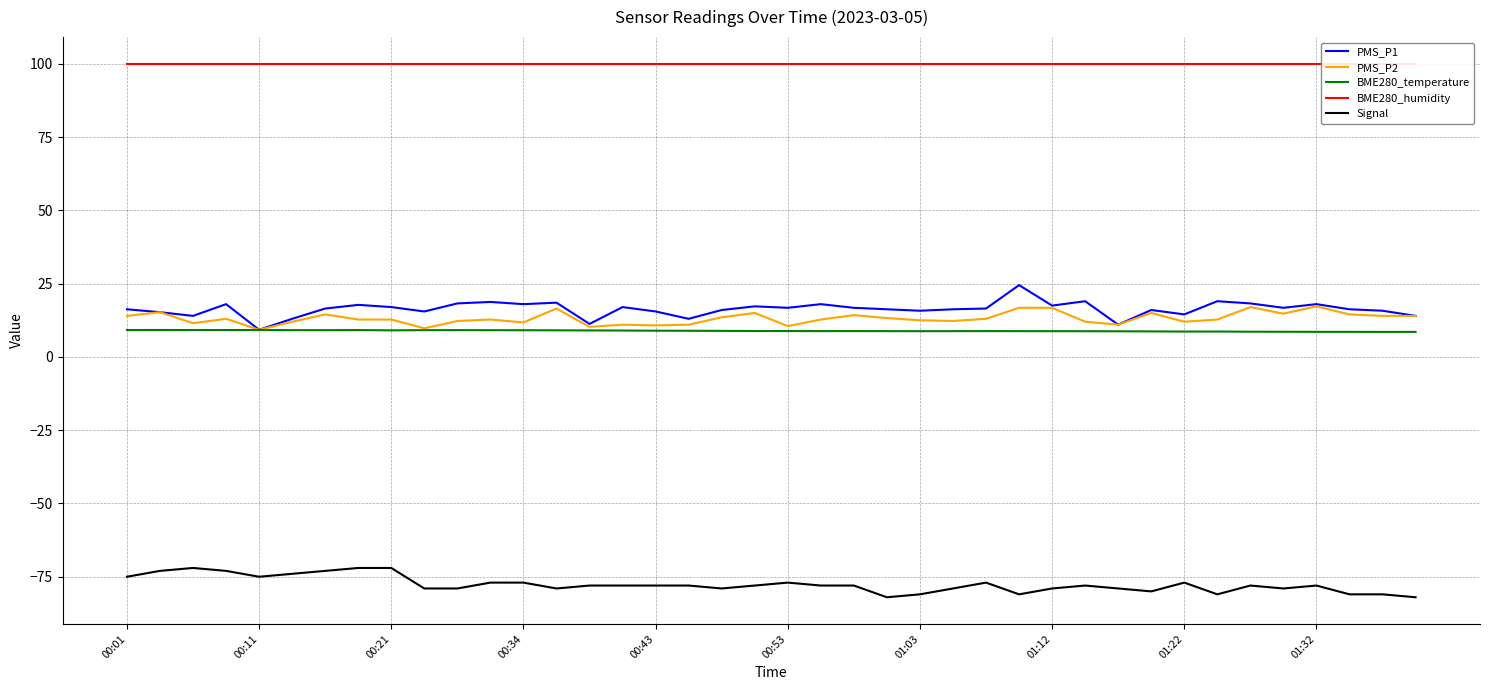

True or false: Signal has a value of -117.8 at 01:22.

False